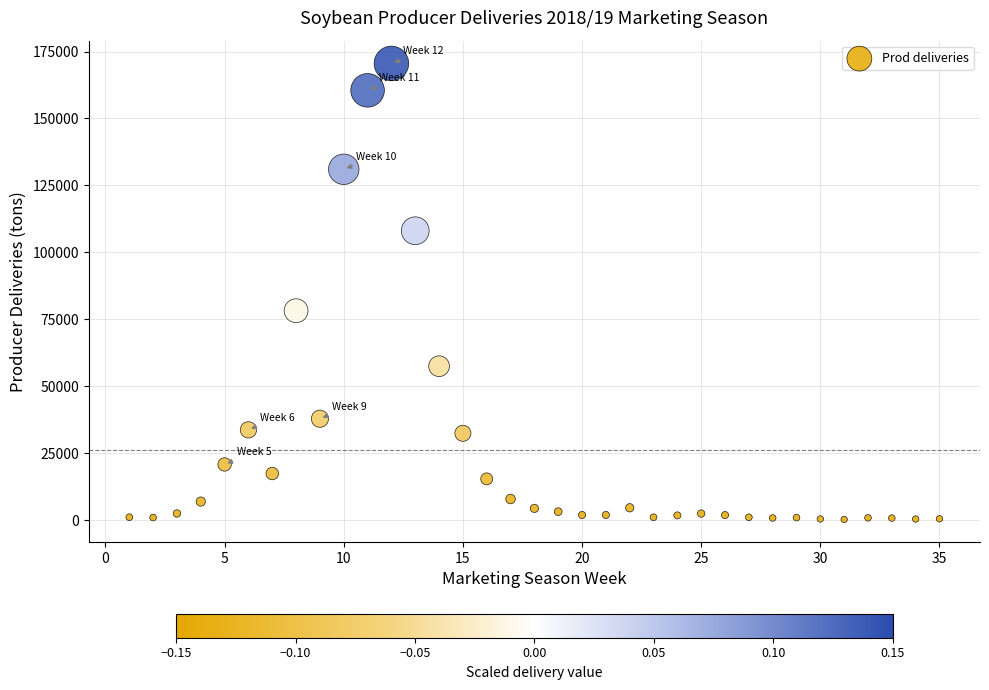

What Y value in the scatter plot is closest to 85390?

78186